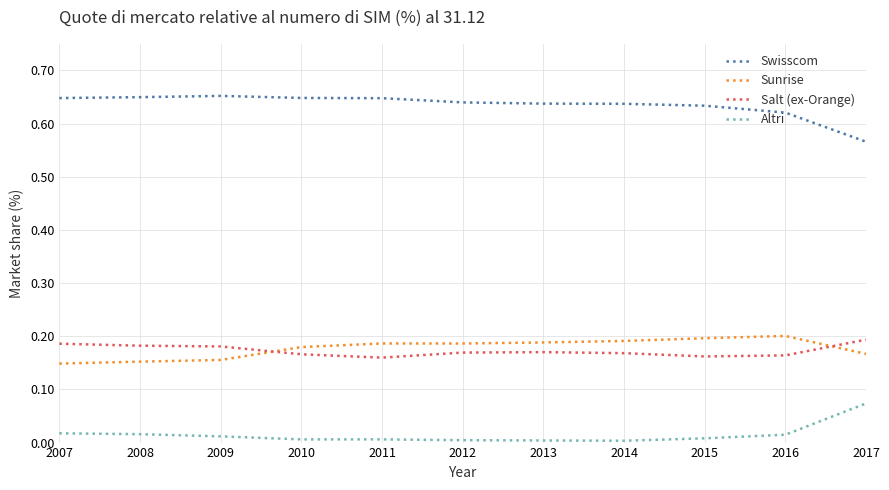

True or false: Altri and Sunrise intersect in this chart.

False